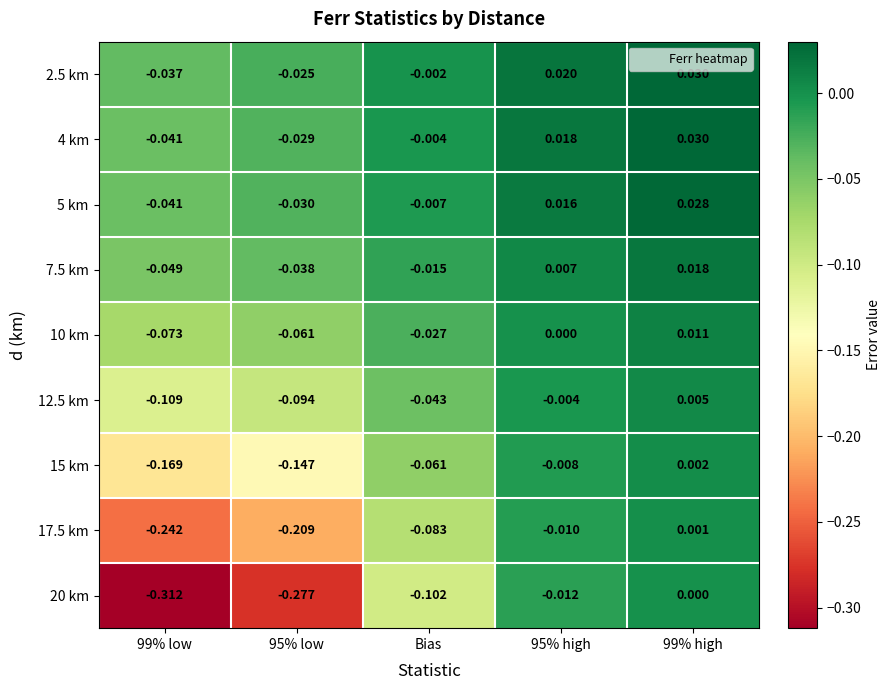

What is the difference between the highest and lowest values at 99% low?

0.3